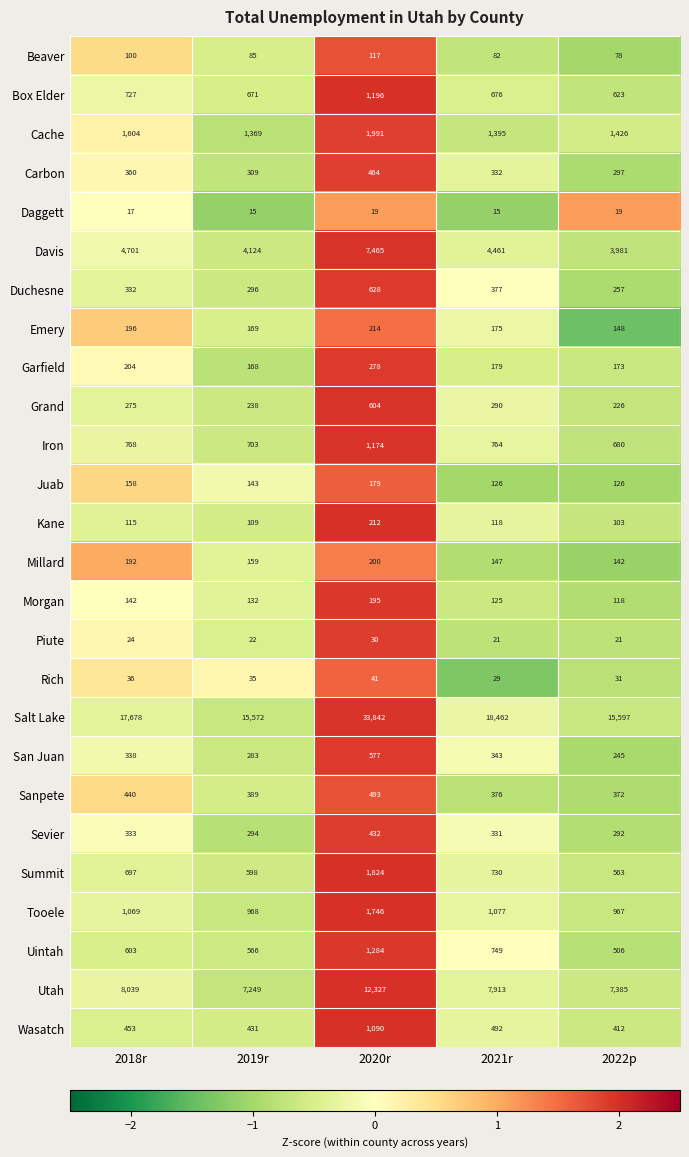

What is the difference between the Duchesne values at 2020r and 2022p?

371